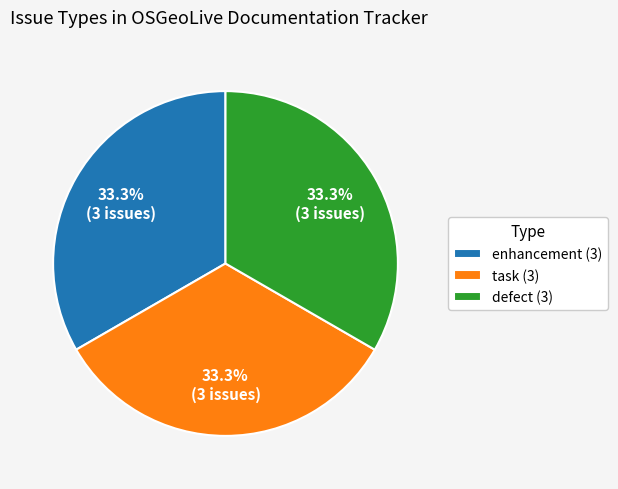

How many slices are in this pie chart?

3